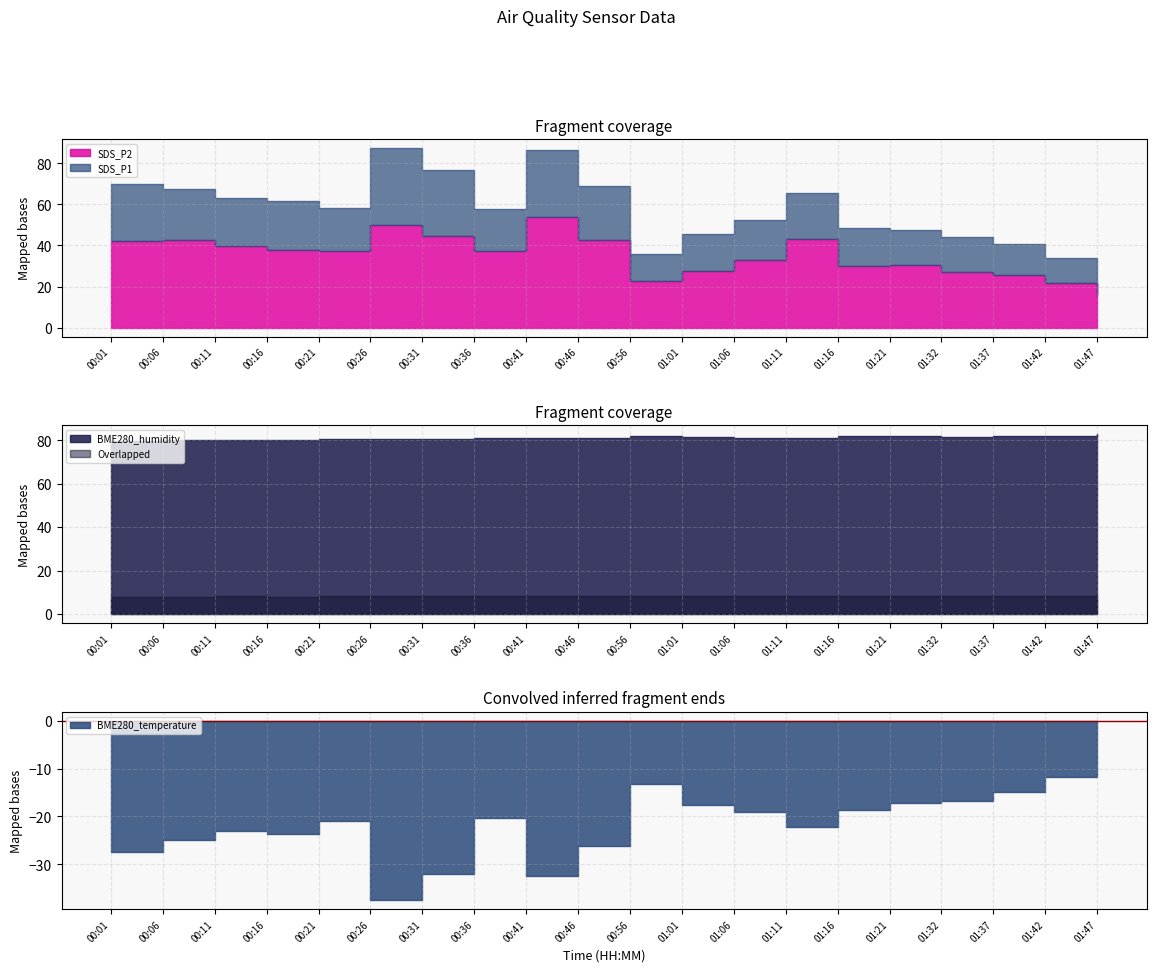

List the series in order of their peak value, lowest first.

BME280_temperature, SDS_P2, BME280_humidity, SDS_P1